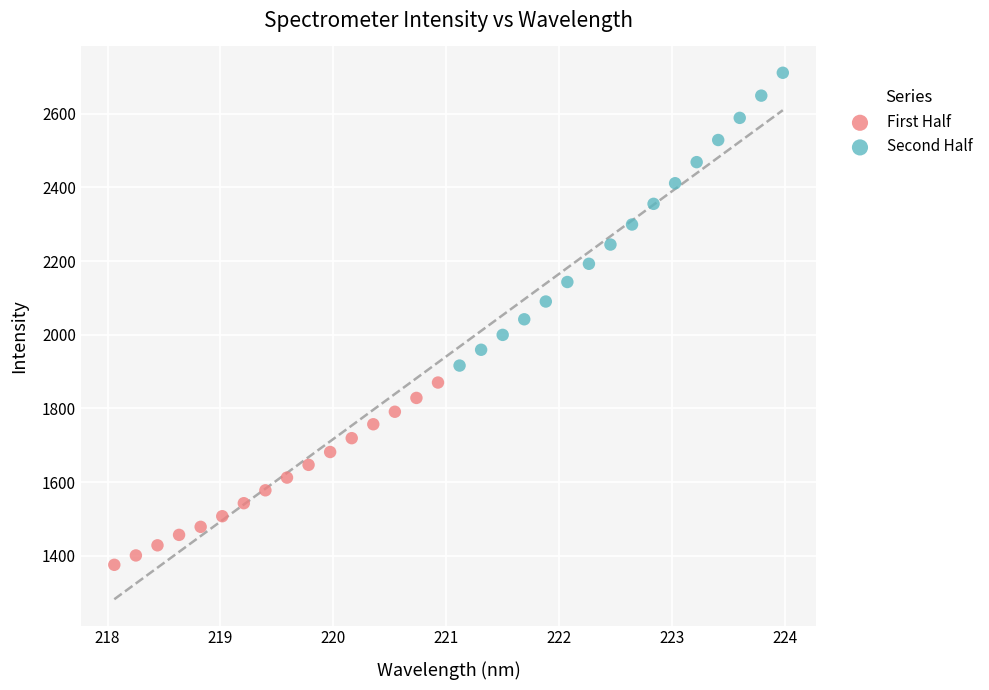

Which series reaches the maximum Y coordinate?

Second Half